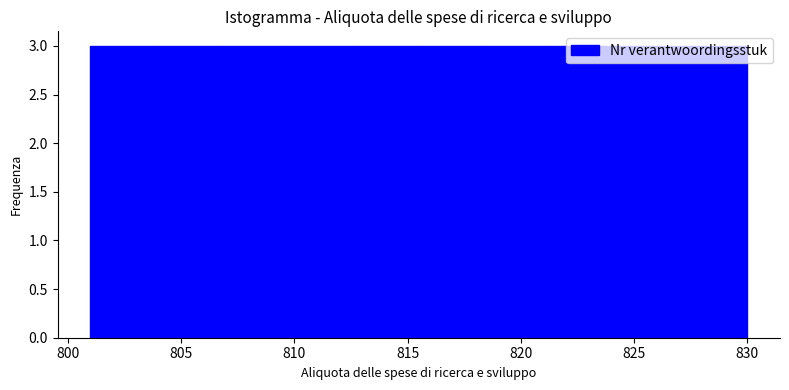

Reading left to right, transcribe this chart: for each bar, give the range it covers on the x-axis and its height. Neither the bar edges nor the heights are printed on the chart, so give them approximately, as read against the axes.

801.0 to 803.9: 3
803.9 to 806.8: 3
806.8 to 809.7: 3
809.7 to 812.6: 3
812.6 to 815.5: 3
815.5 to 818.4: 3
818.4 to 821.3: 3
821.3 to 824.2: 3
824.2 to 827.1: 3
827.1 to 830.0: 3